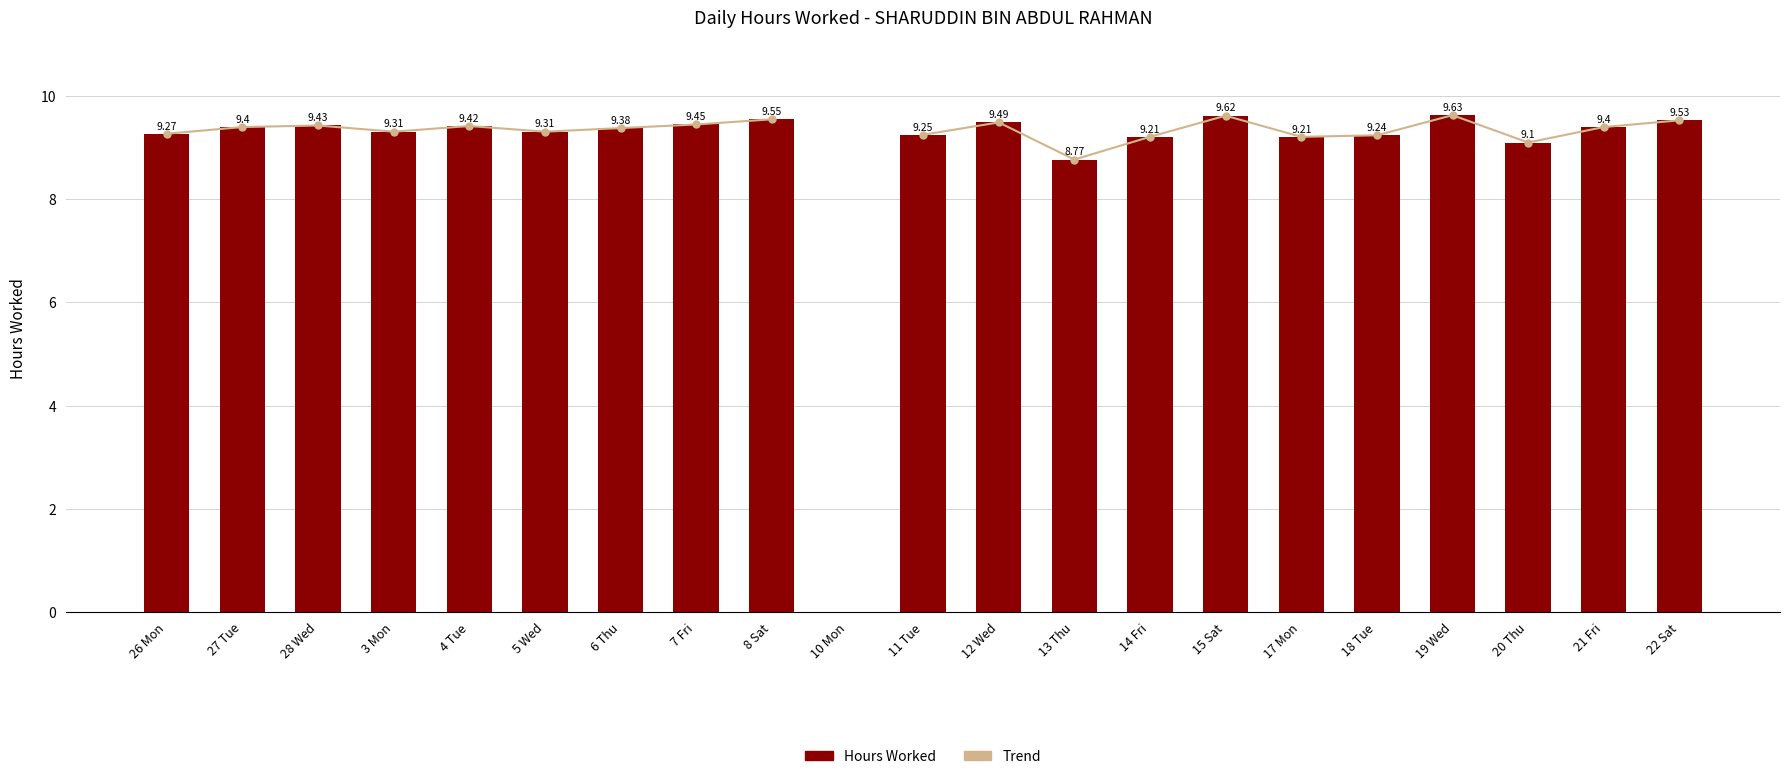

Count the number of data series in this chart.

2